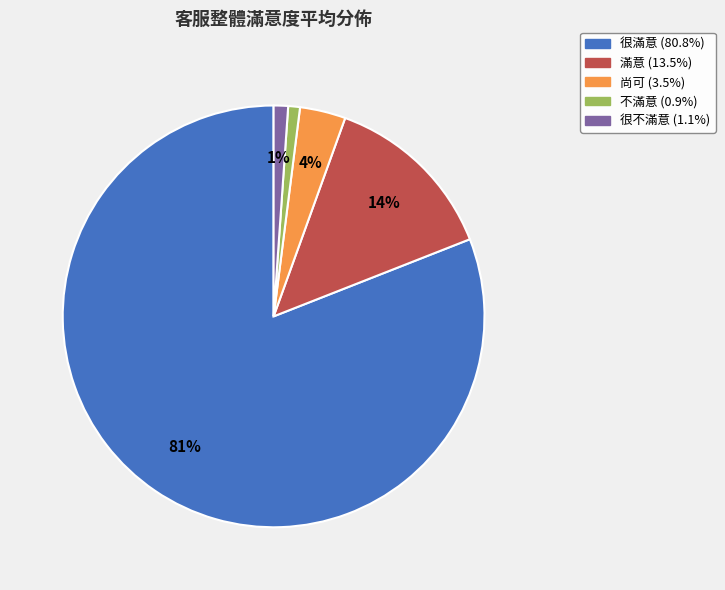

How many slices are in this pie chart?

5